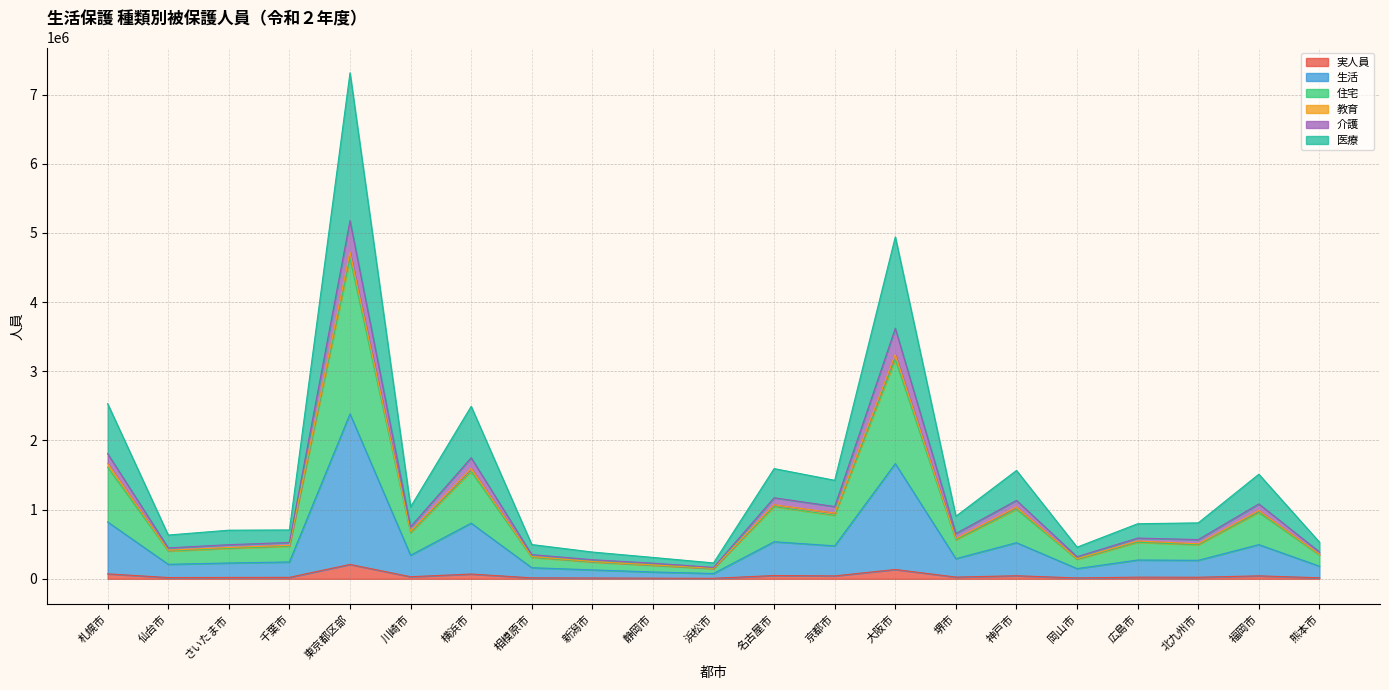

At which category is the sum across all series the highest?

東京都区部